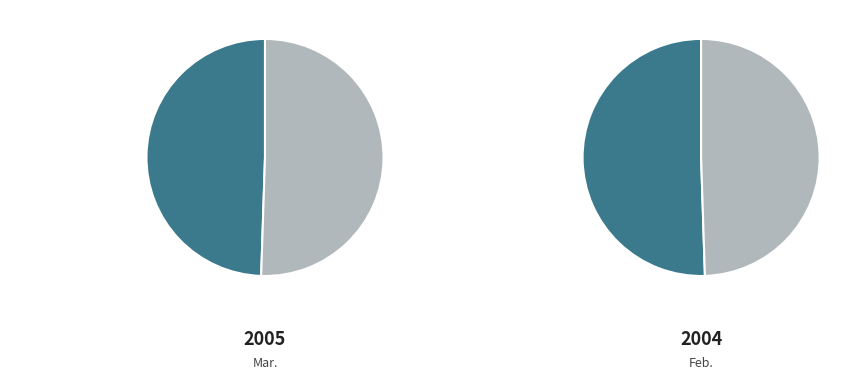

Does any single category account for the majority?

Yes